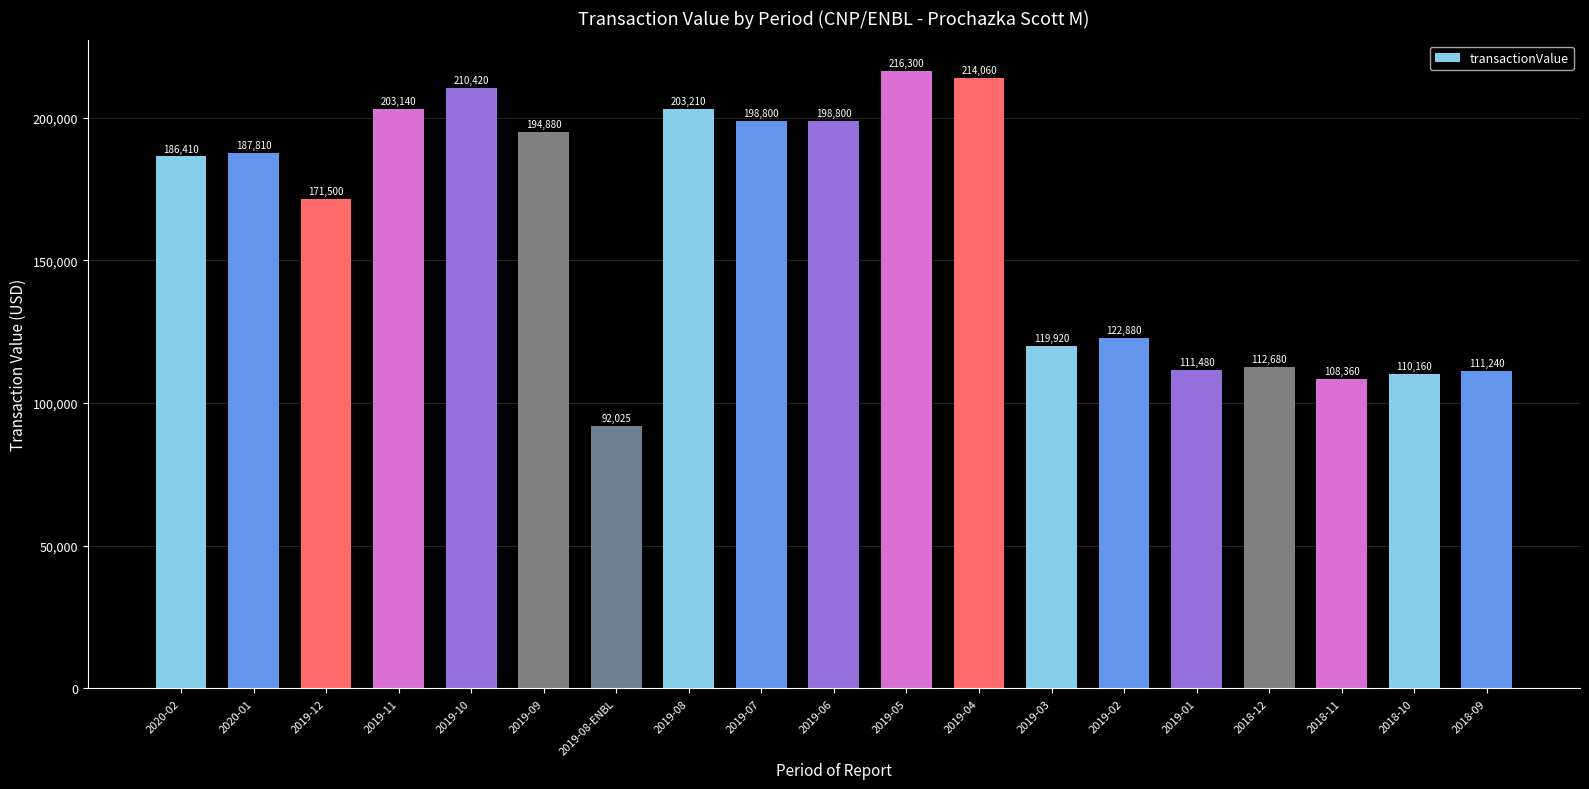

What is the difference between the maximum and second lowest values?

107940